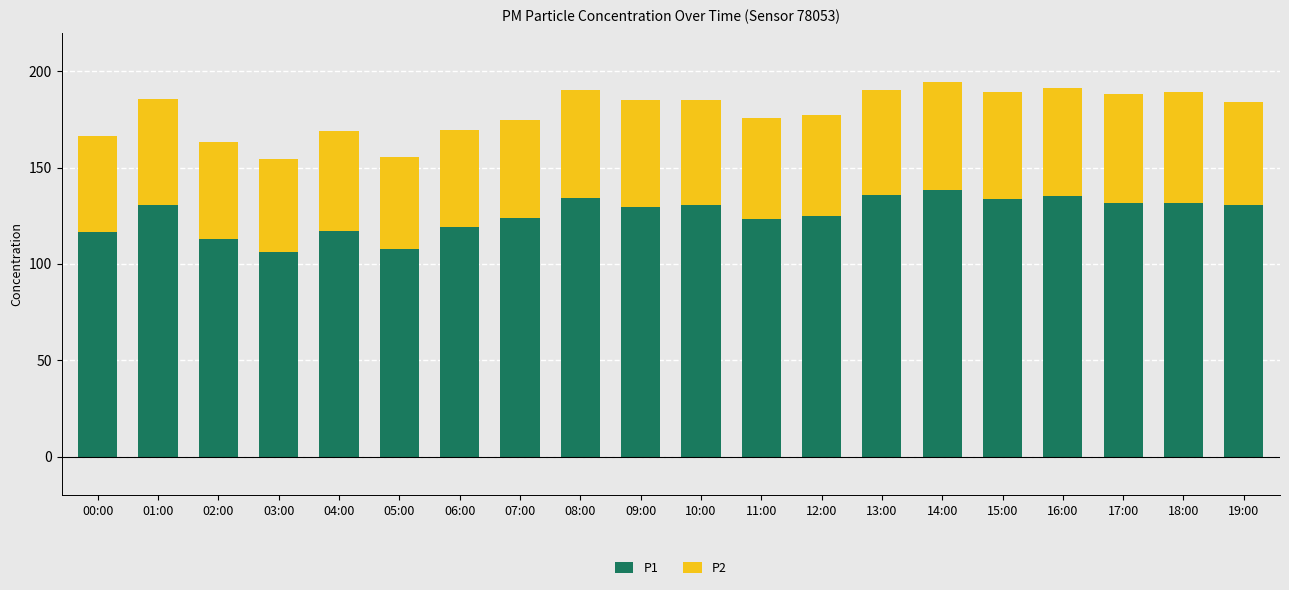

True or false: P1 has a value of 190.5 at 01:00.

False